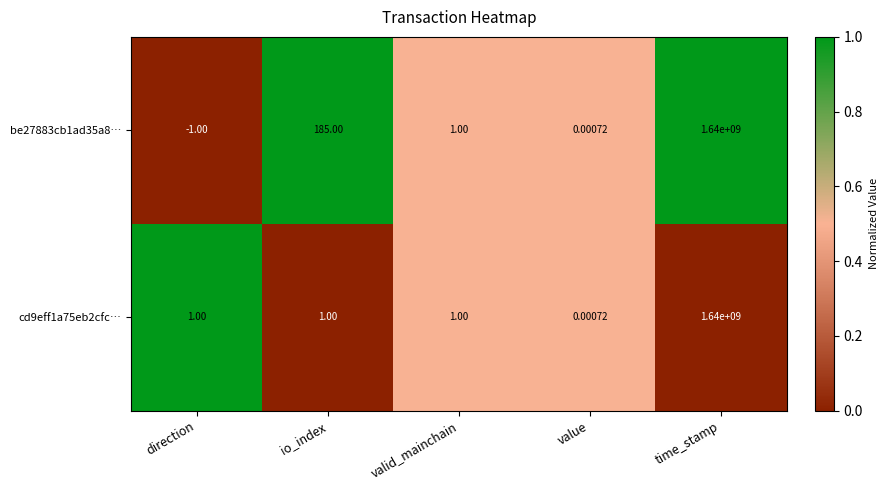

How many data points does each series have?

5